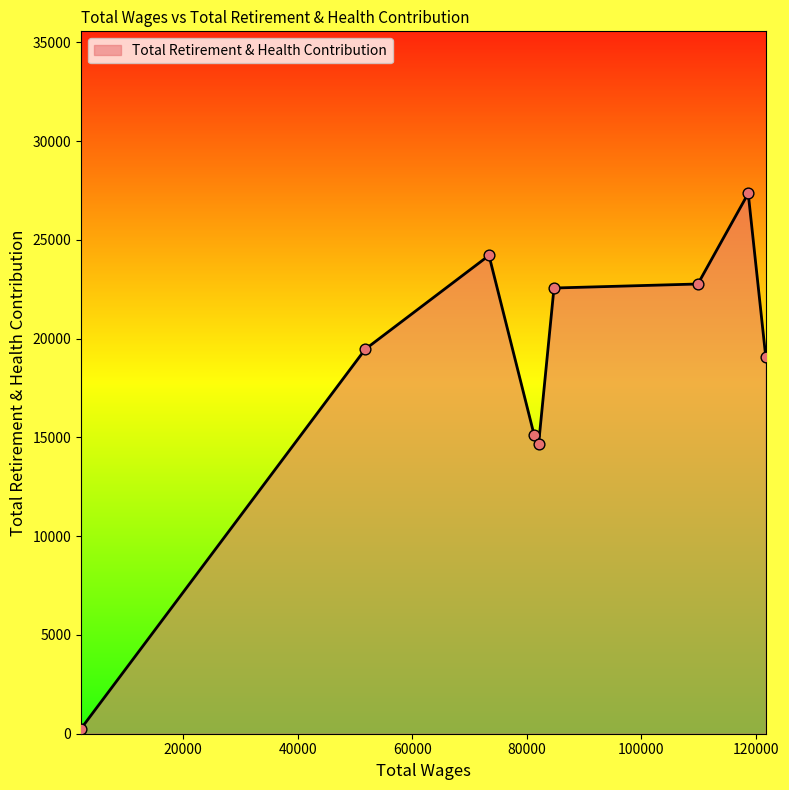

What is the maximum value shown in the chart?

27358